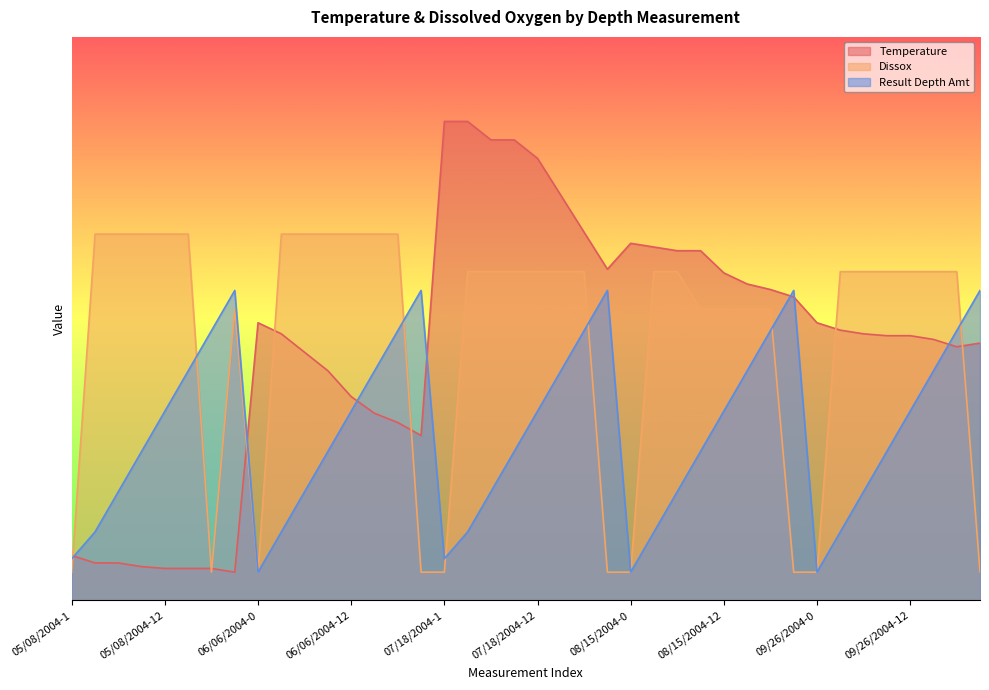

Does the chart display data point markers on the line(s)?

No